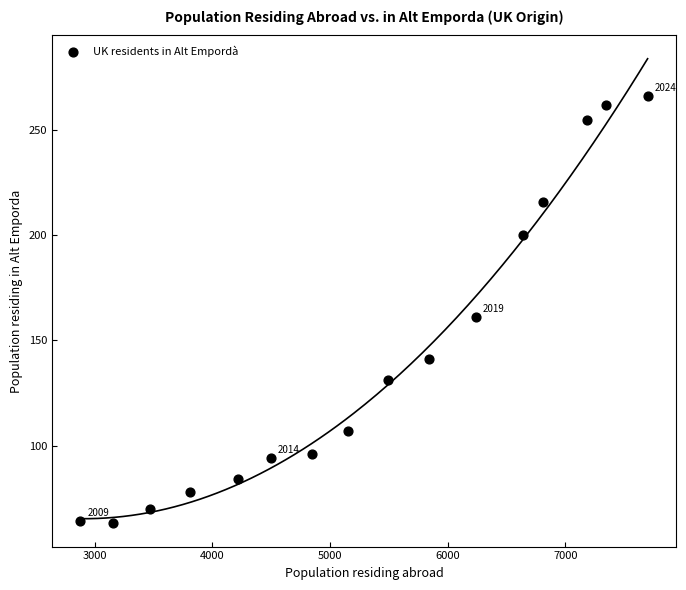

What is the range of Y values (max minus min)?

203